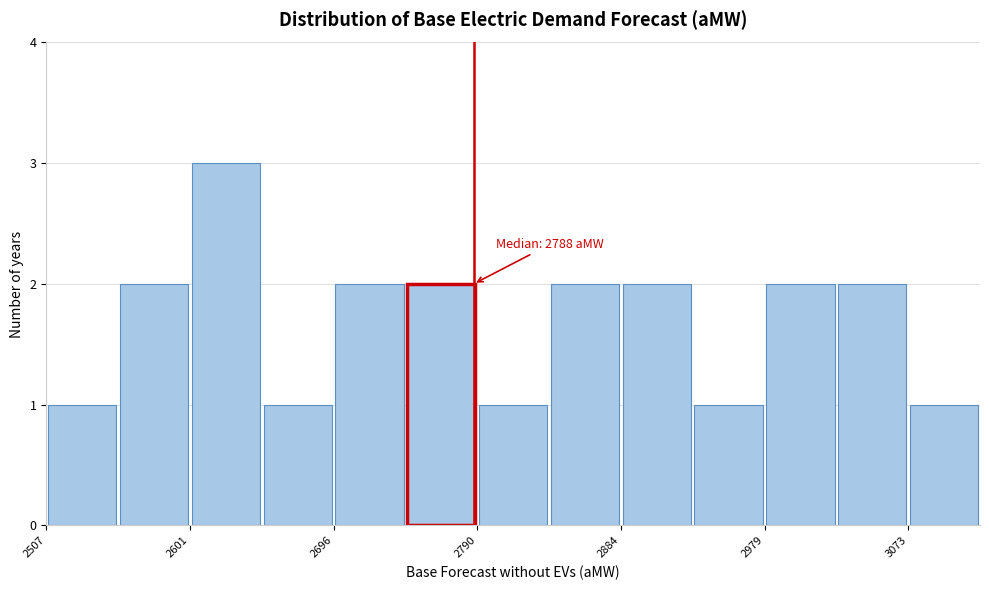

Which range on the x-axis has the tallest bar?

2600 to 2650